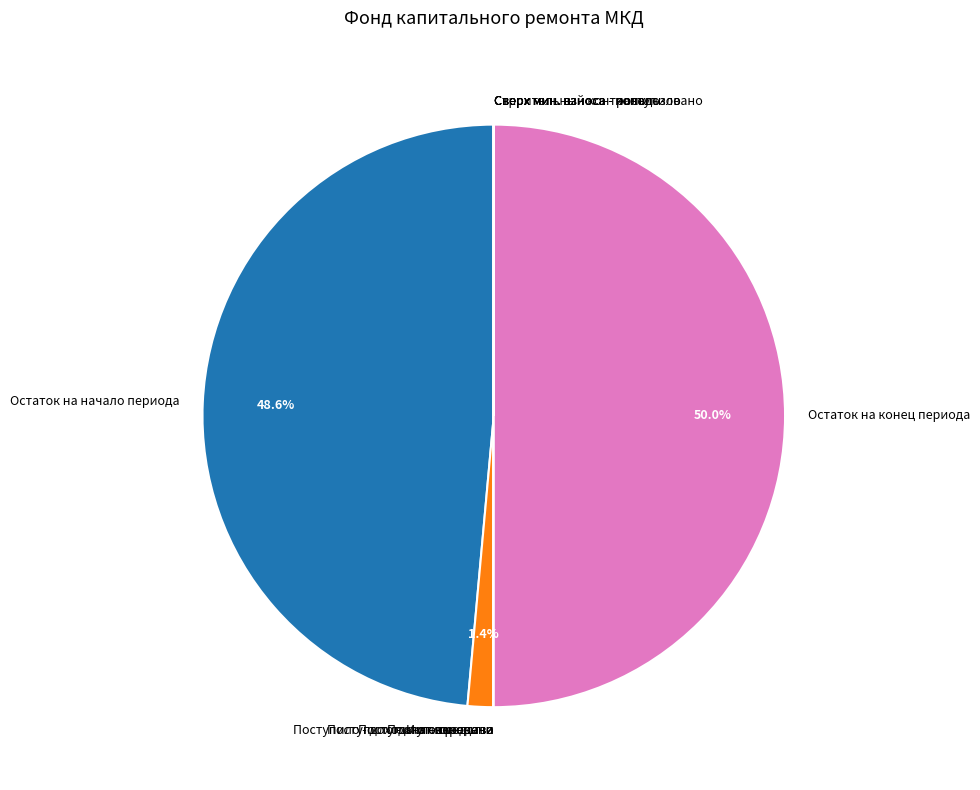

How much of the chart is everything except Остаток на конец периода?

50.0%